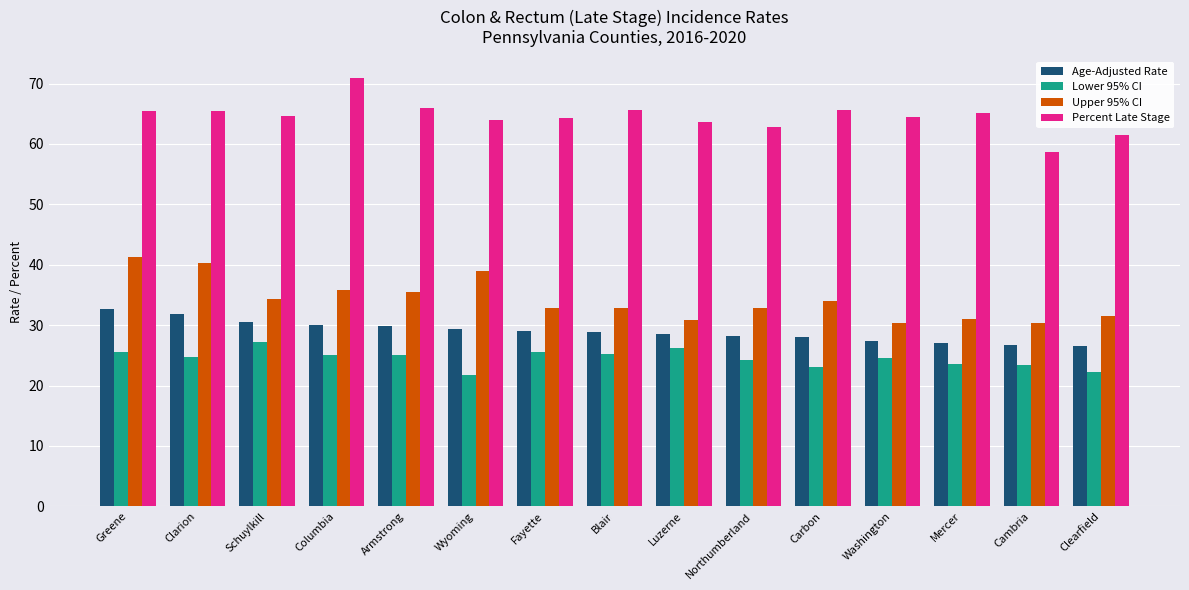

At Armstrong, list the series in order from largest to smallest.

Percent Late Stage, Upper 95% CI, Age-Adjusted Rate, Lower 95% CI